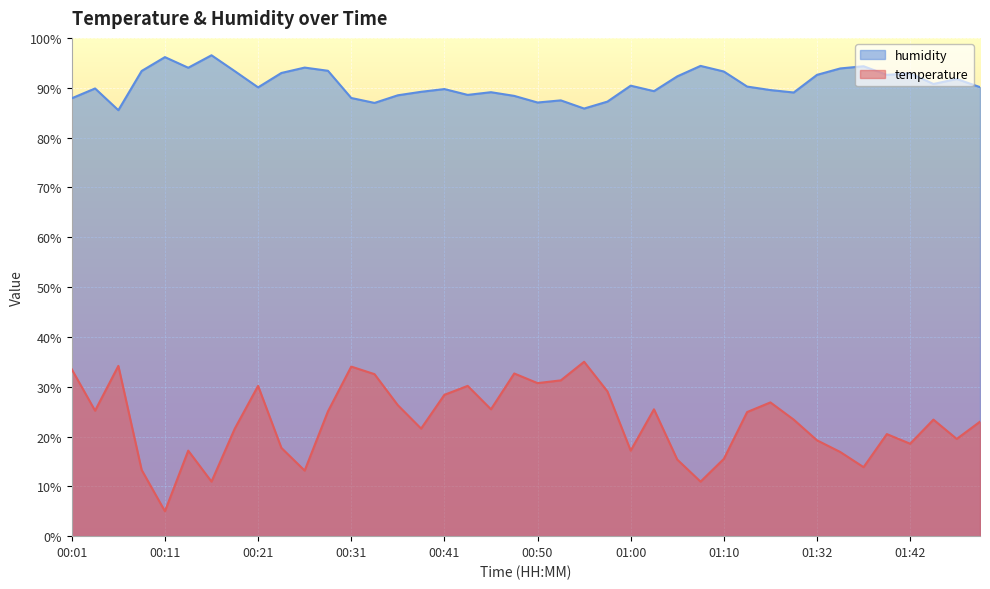

Rank the series at 01:39 from lowest to highest value.

temperature, humidity